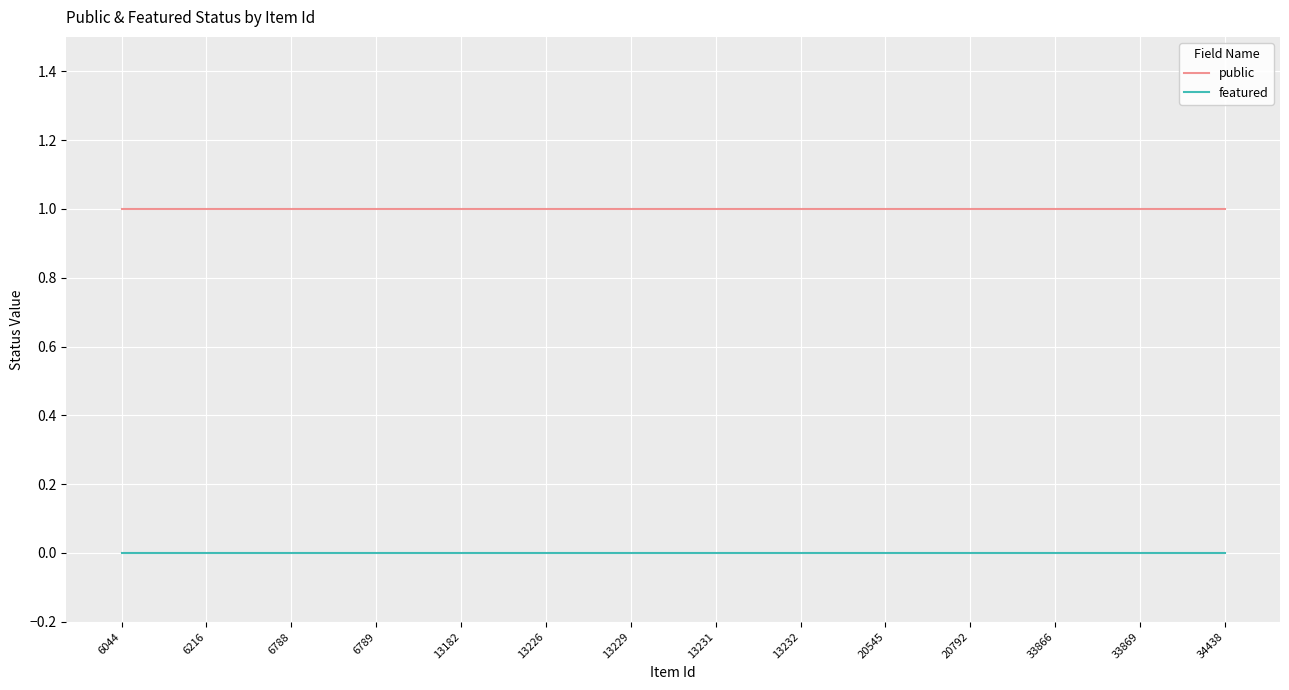

True or false: featured and public intersect in this chart.

False